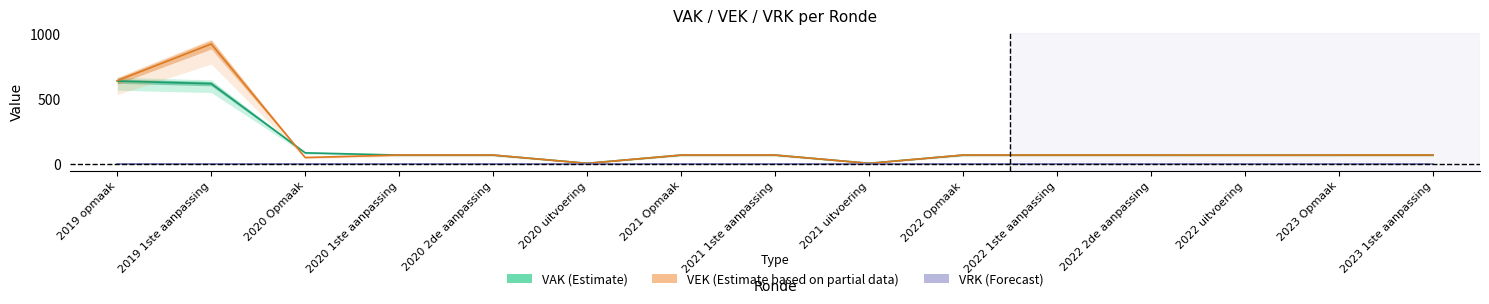

How many lines are shown in the chart?

3